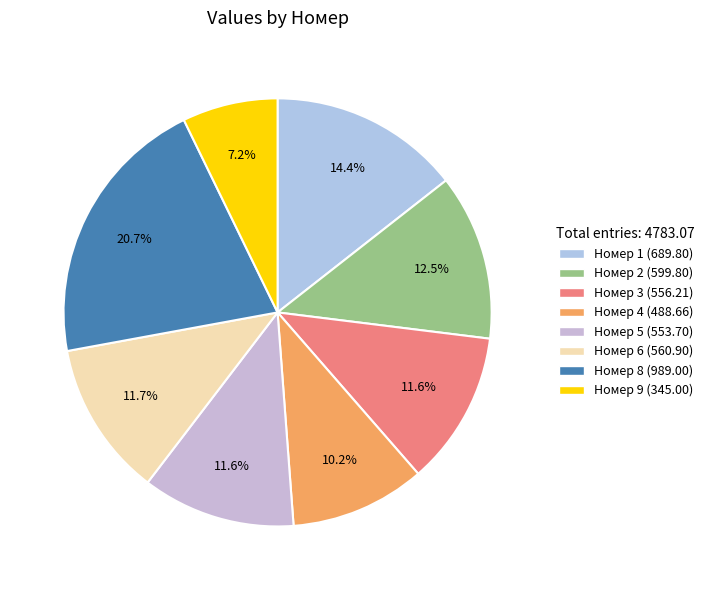

How many slices are in this pie chart?

8